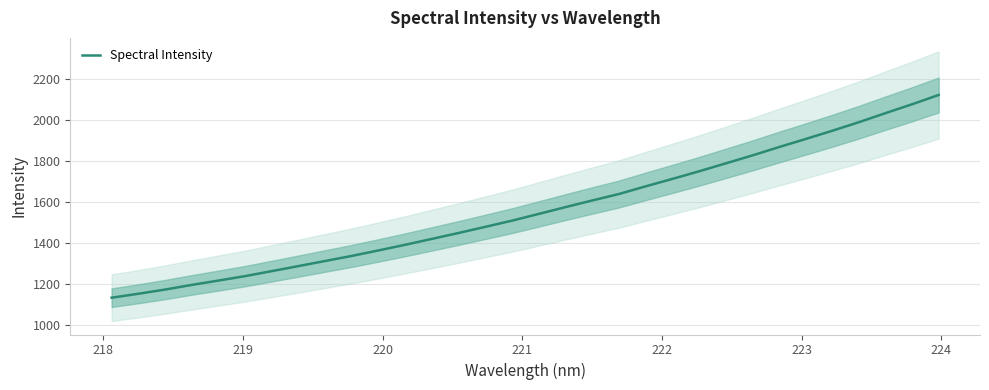

What is the average value?

1562.7